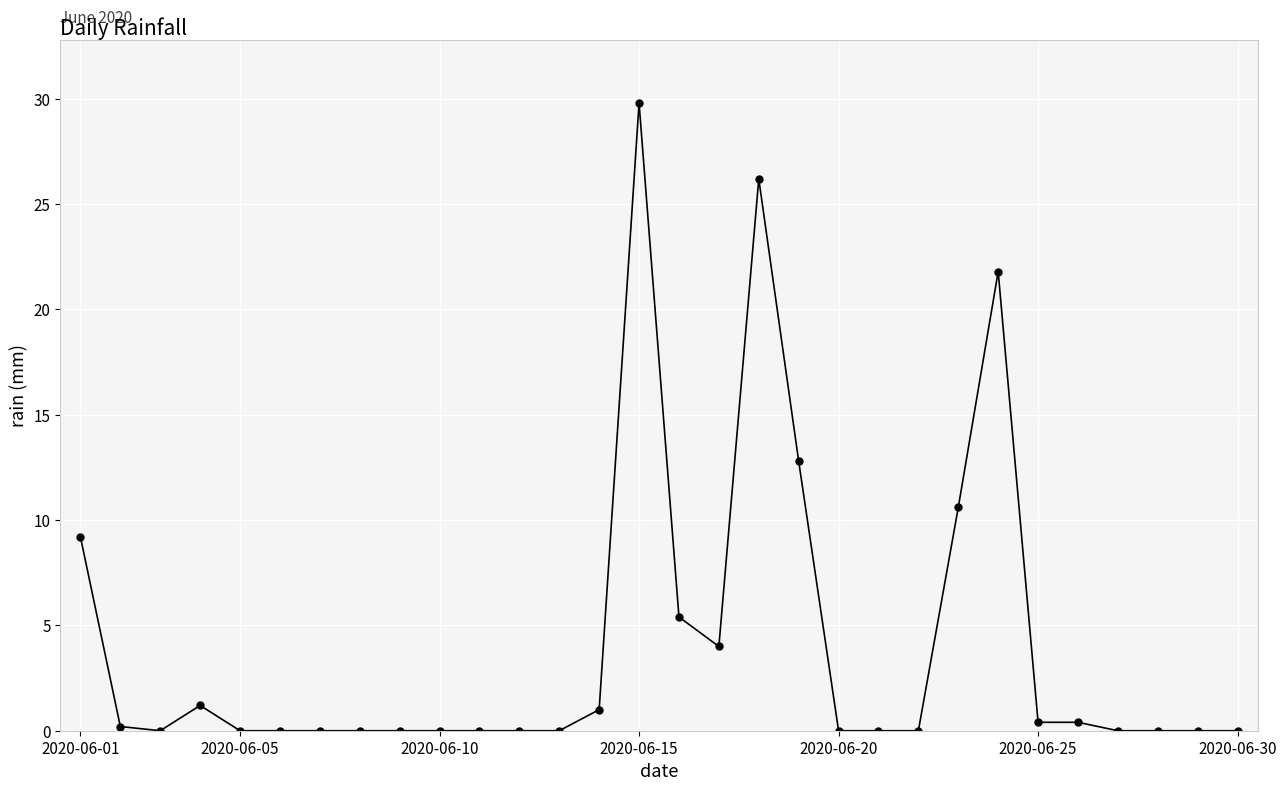

What is the difference between the maximum and minimum values?

29.8